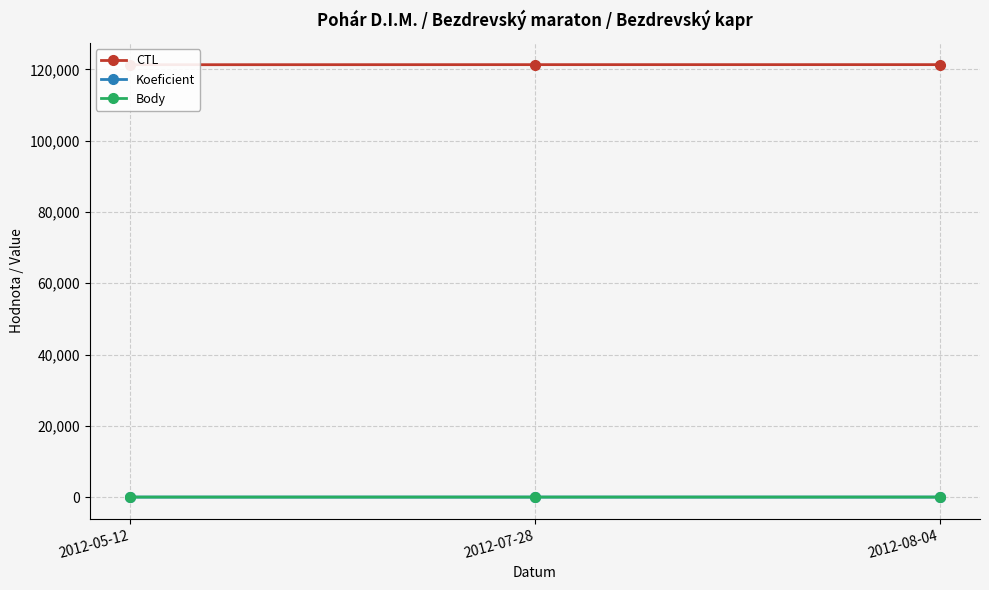

What is the average value of the CTL series?

121322